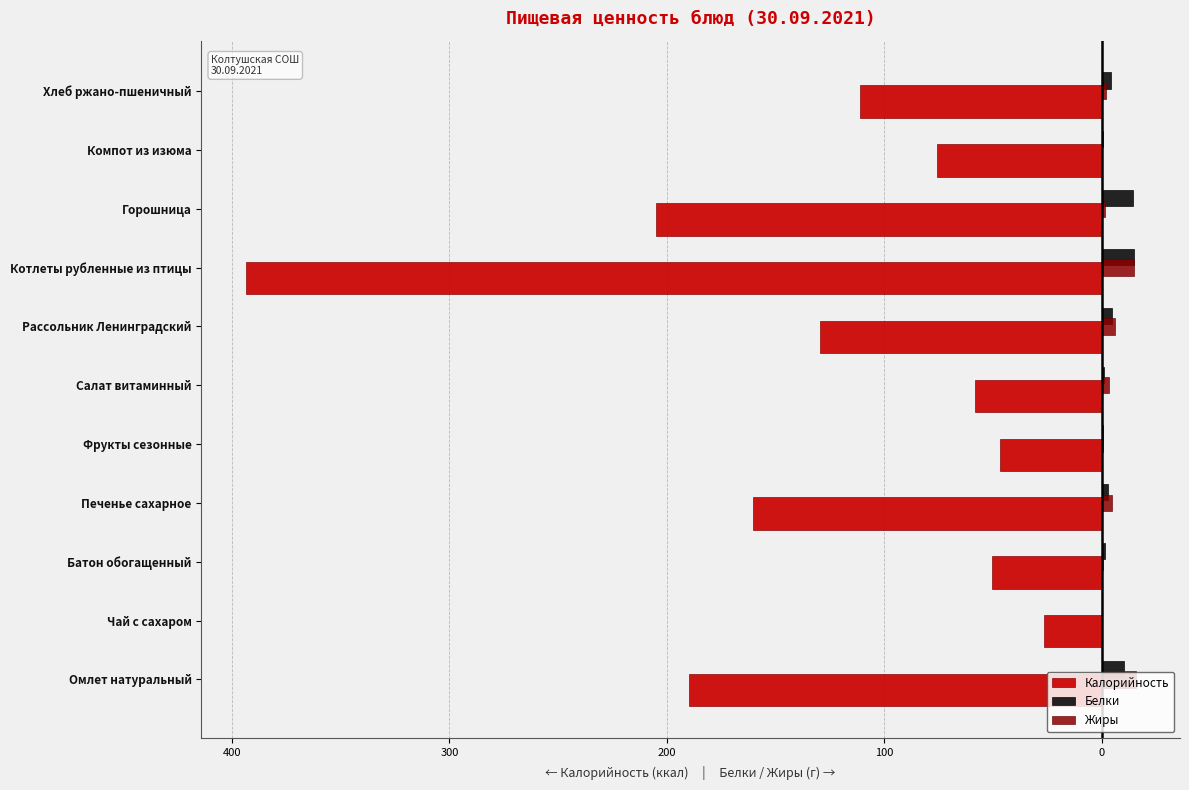

What is the sum of all Калорийность values?

-1447.7